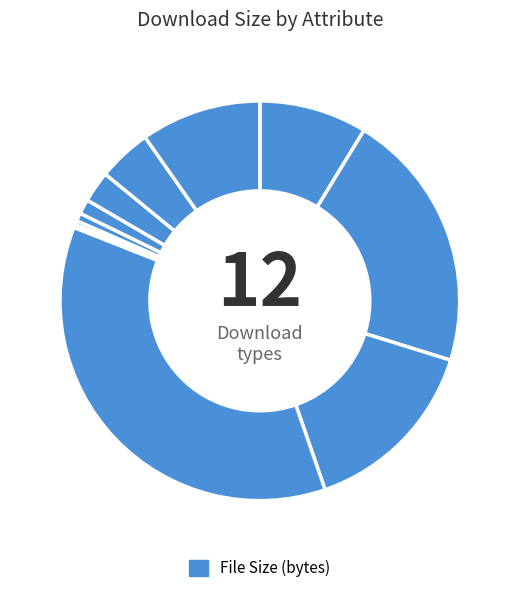

Rank the categories by value from highest to lowest.

16K-PNG, 12K-PNG, 16K-JPG, 8K-PNG, 12K-JPG, 8K-JPG, 4K-PNG, 4K-JPG, 2K-PNG, 2K-JPG, 1K-PNG, 1K-JPG